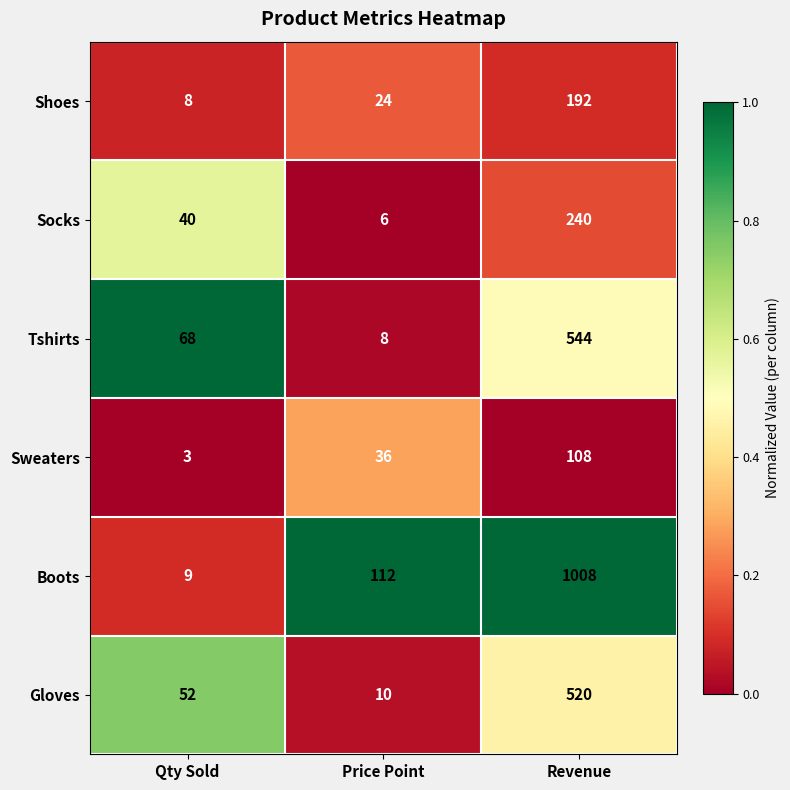

Which series has the largest total across all categories?

Boots